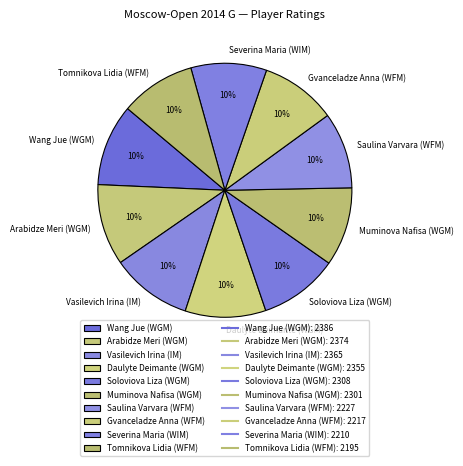

Do Severina Maria (WIM) and Soloviova Liza (WGM) together represent more than half of the pie?

No